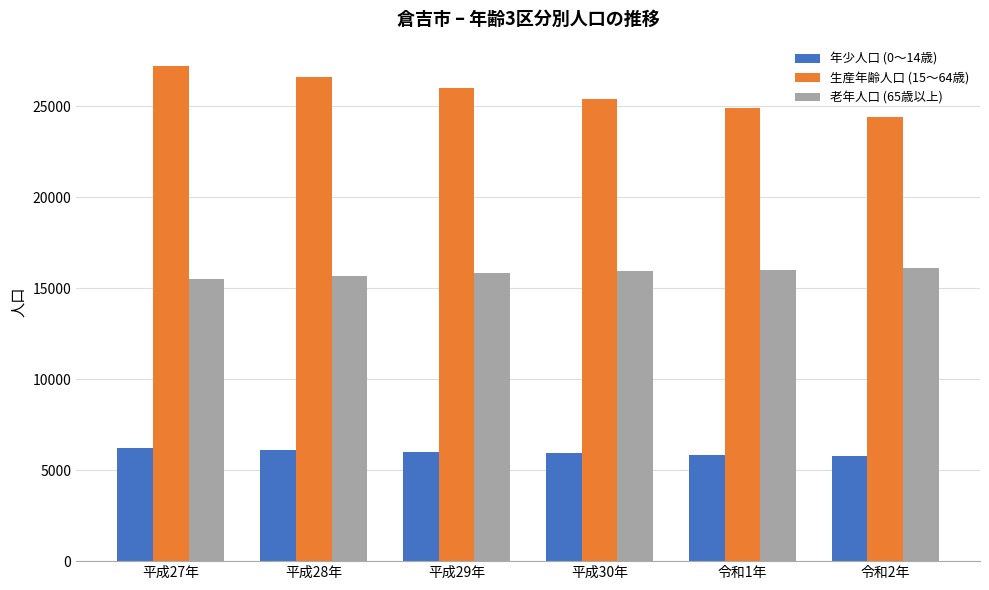

How many categories are shown in the chart?

6